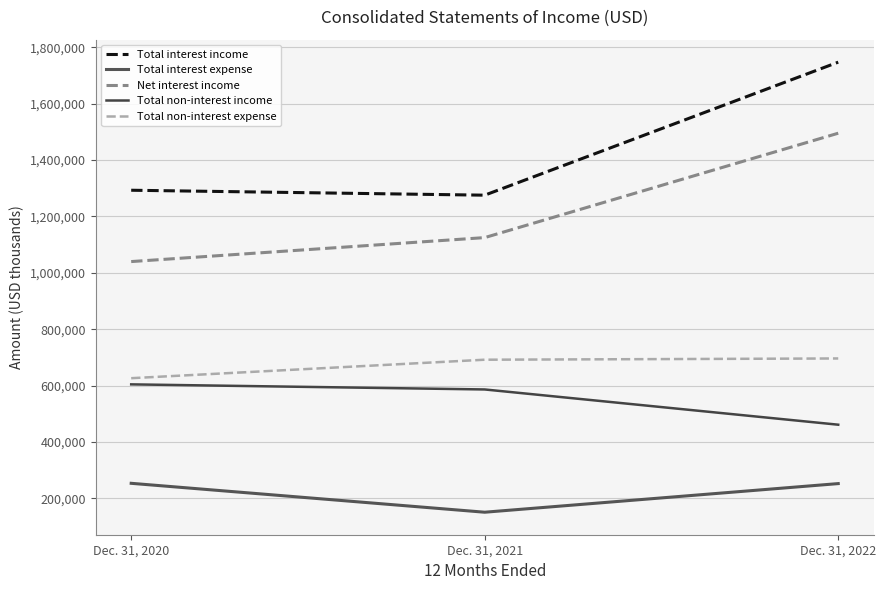

What is the sum of the Total non-interest expense values at Dec. 31, 2020 and Dec. 31, 2022?

1322183